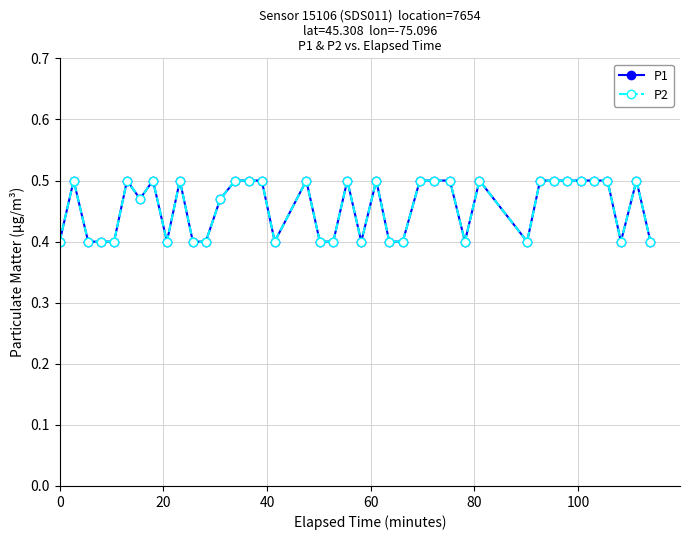

What is the minimum value for P1?

0.4